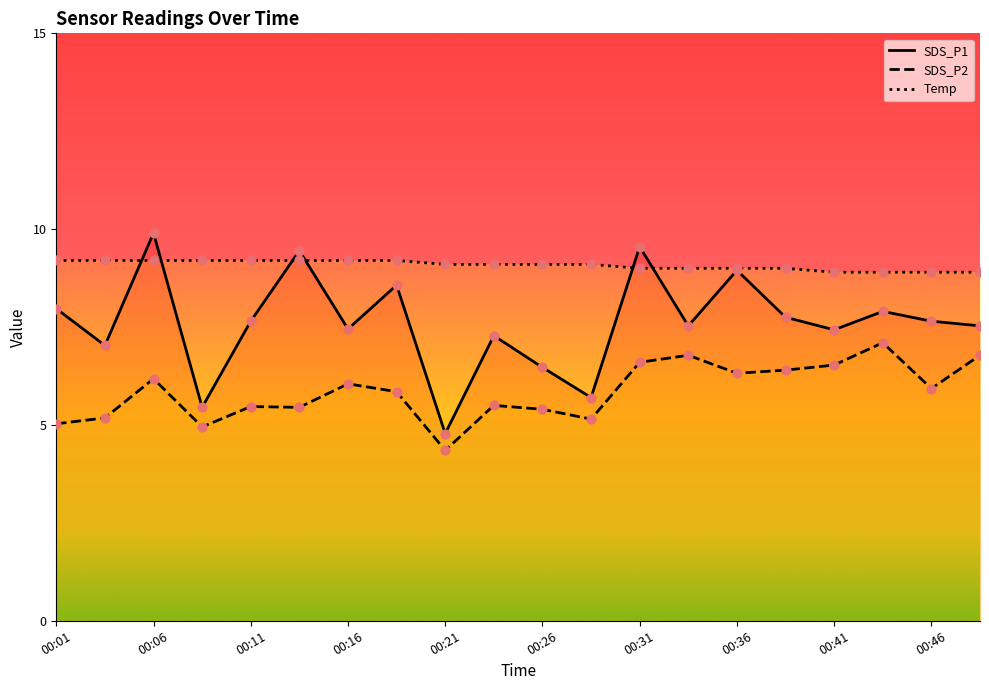

What is the total value across all series at 00:41?

22.9